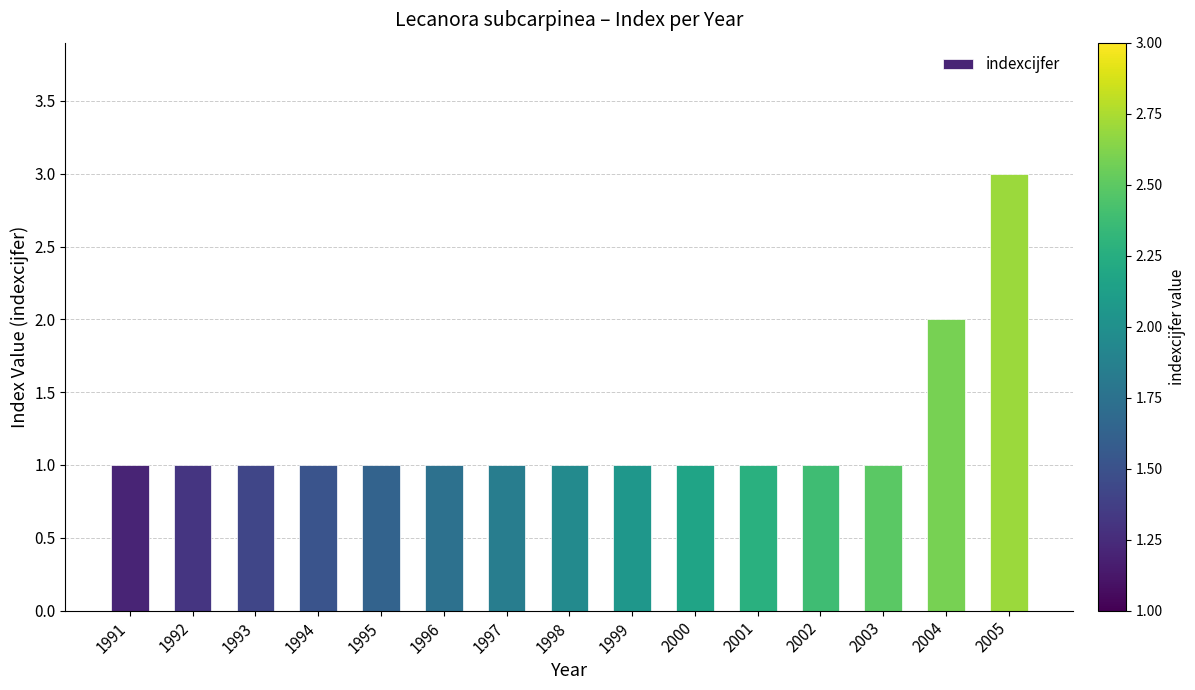

Which category has the highest value across all series?

2005